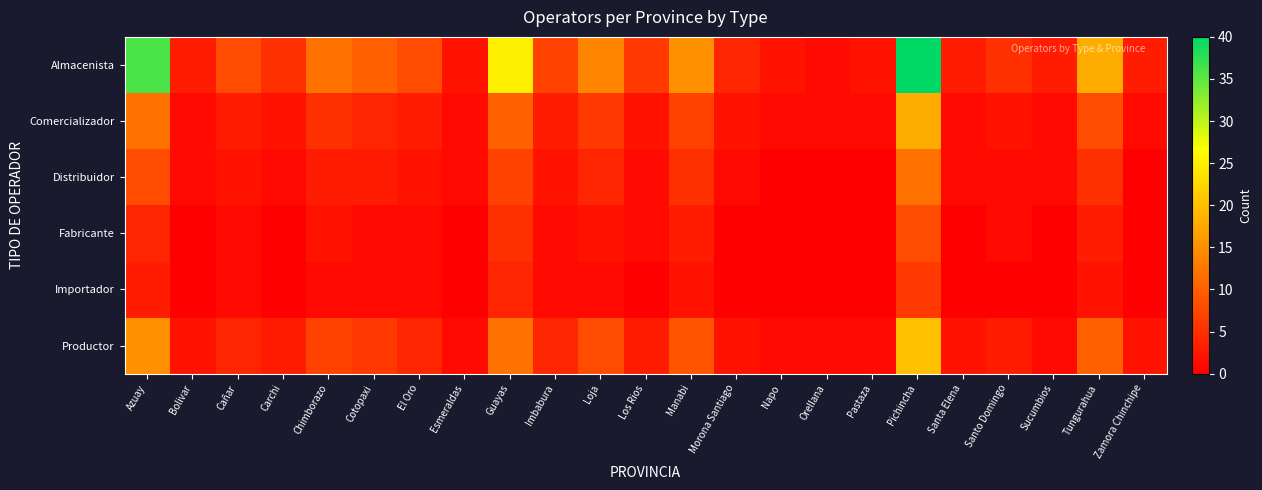

What is the difference between the highest and lowest values at Guayas?

21